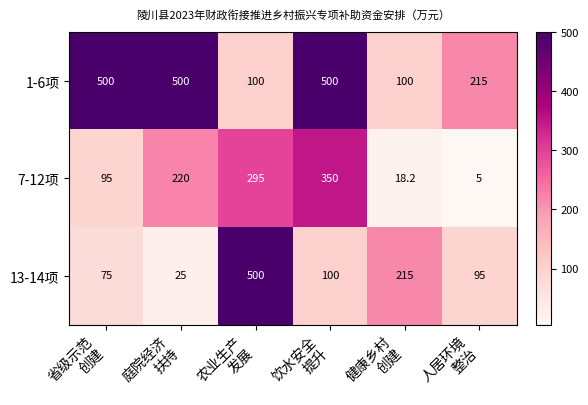

Reading left to right, list all the values displayed in this chart.

1-6项: 500.0	500.0	100.0	500.0	100.0	215.0
7-12项: 95.0	220.0	295.0	350.0	18.2	5.0
13-14项: 75.0	25.0	500.0	100.0	215.0	95.0